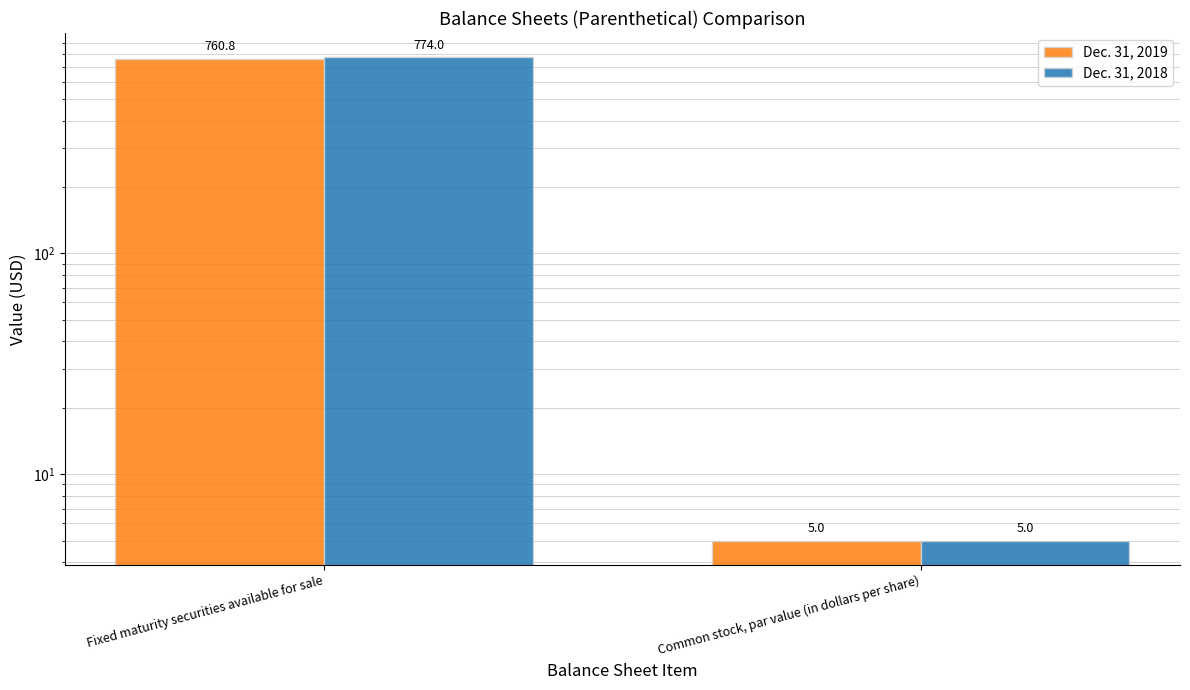

How many data points does each series have?

2